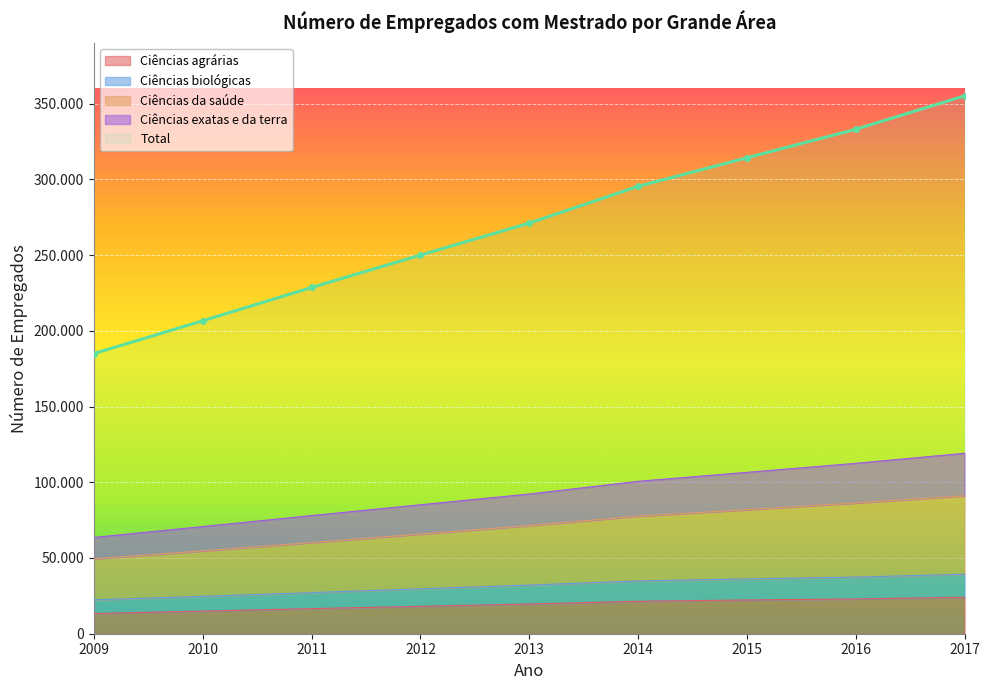

At how many categories does at least one series exceed 132140?

9